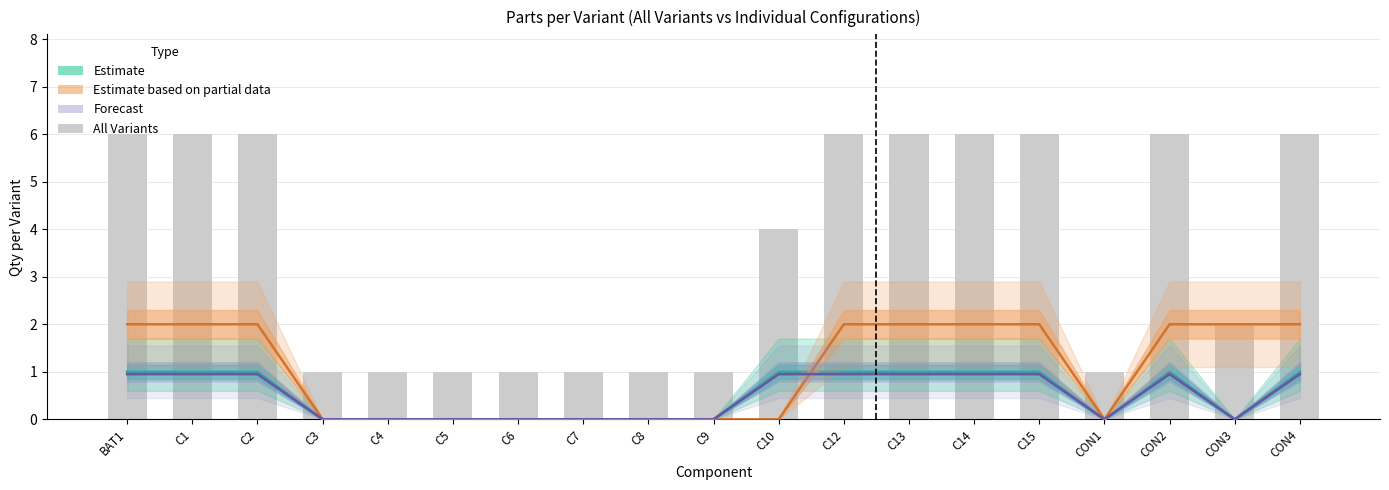

Reading left to right, list all the values displayed in this chart.

Estimate: BAT1=1.0	C1=1.0	C2=1.0	C3=0.0	C4=0.0	C5=0.0	C6=0.0	C7=0.0	C8=0.0	C9=0.0	C10=1.0	C12=1.0	C13=1.0	C14=1.0	C15=1.0	CON1=0.0	CON2=1.0	CON3=0.0	CON4=1.0
Estimate based on partial data: BAT1=2.0	C1=2.0	C2=2.0	C3=0.0	C4=0.0	C5=0.0	C6=0.0	C7=0.0	C8=0.0	C9=0.0	C10=0.0	C12=2.0	C13=2.0	C14=2.0	C15=2.0	CON1=0.0	CON2=2.0	CON3=2.0	CON4=2.0
Forecast: BAT1=0.9	C1=0.9	C2=0.9	C3=0.0	C4=0.0	C5=0.0	C6=0.0	C7=0.0	C8=0.0	C9=0.0	C10=0.9	C12=0.9	C13=0.9	C14=0.9	C15=0.9	CON1=0.0	CON2=0.9	CON3=0.0	CON4=0.9
All Variants: BAT1=6.0	C1=6.0	C2=6.0	C3=1.0	C4=1.0	C5=1.0	C6=1.0	C7=1.0	C8=1.0	C9=1.0	C10=4.0	C12=6.0	C13=6.0	C14=6.0	C15=6.0	CON1=1.0	CON2=6.0	CON3=2.0	CON4=6.0